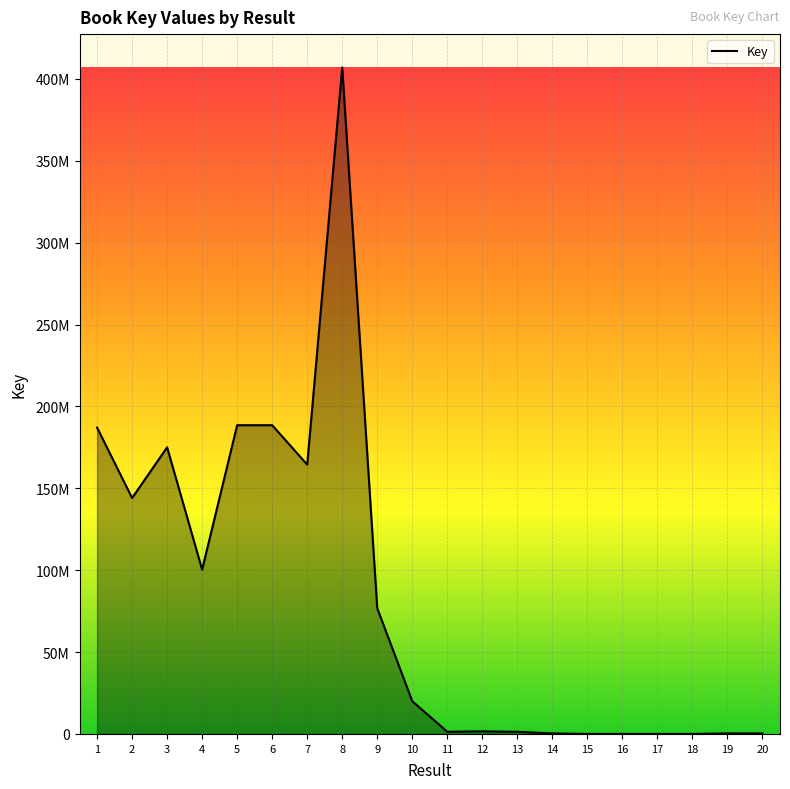

What is the minimum value shown in the chart?

6294